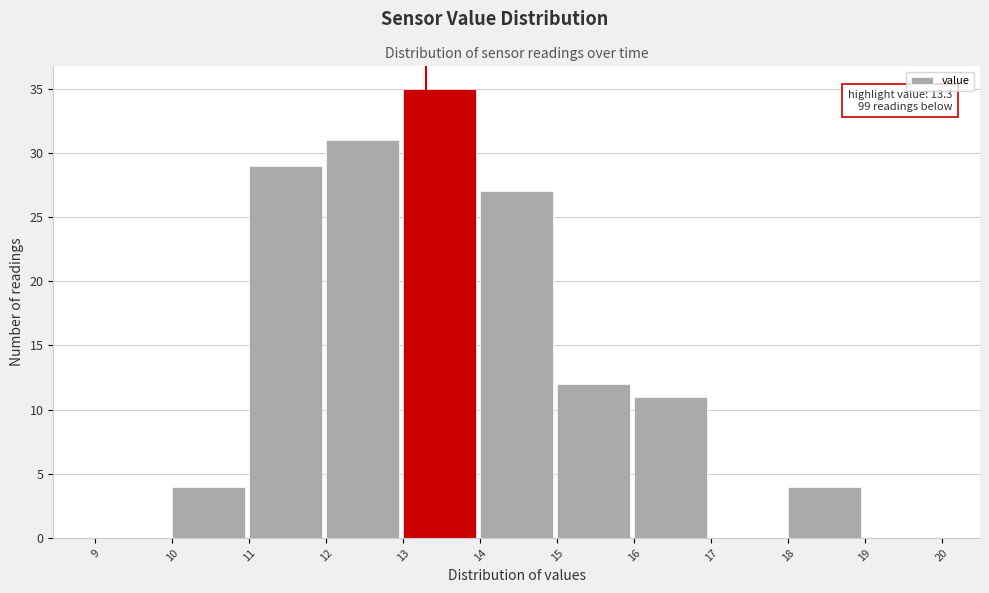

Which range on the x-axis has the tallest bar?

13 to 14